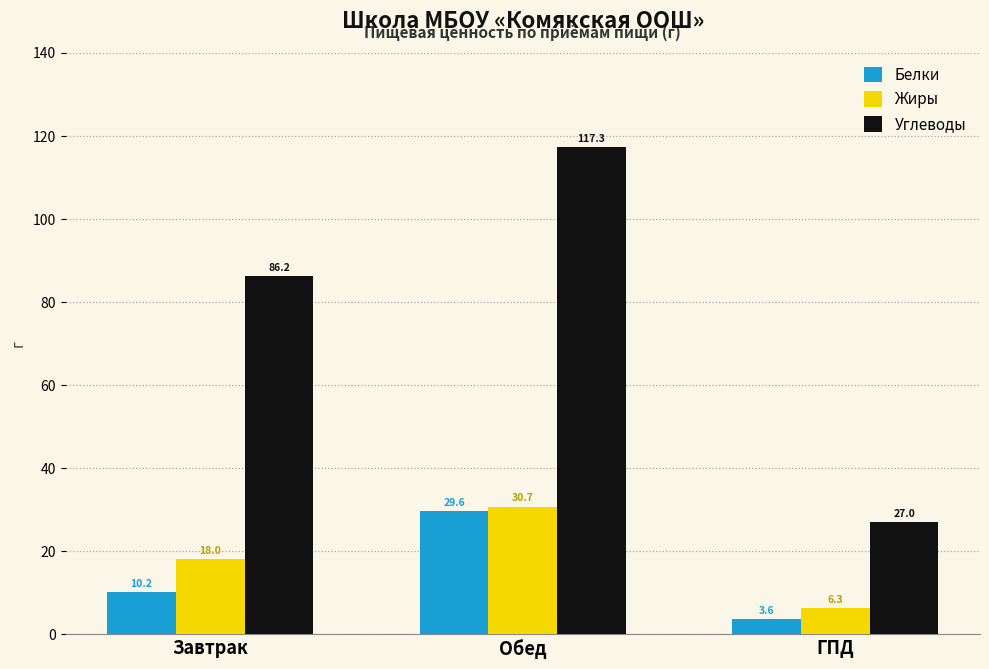

Rank the categories by Жиры value from highest to lowest.

Обед, Завтрак, ГПД